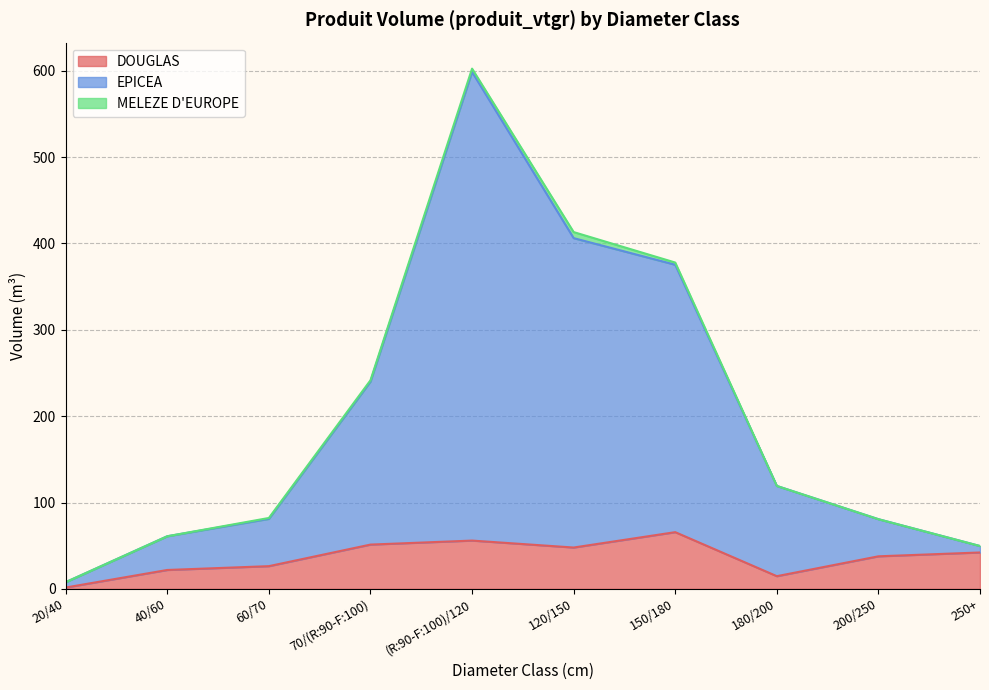

True or false: EPICEA has more than 0 points higher than both neighbors.

True